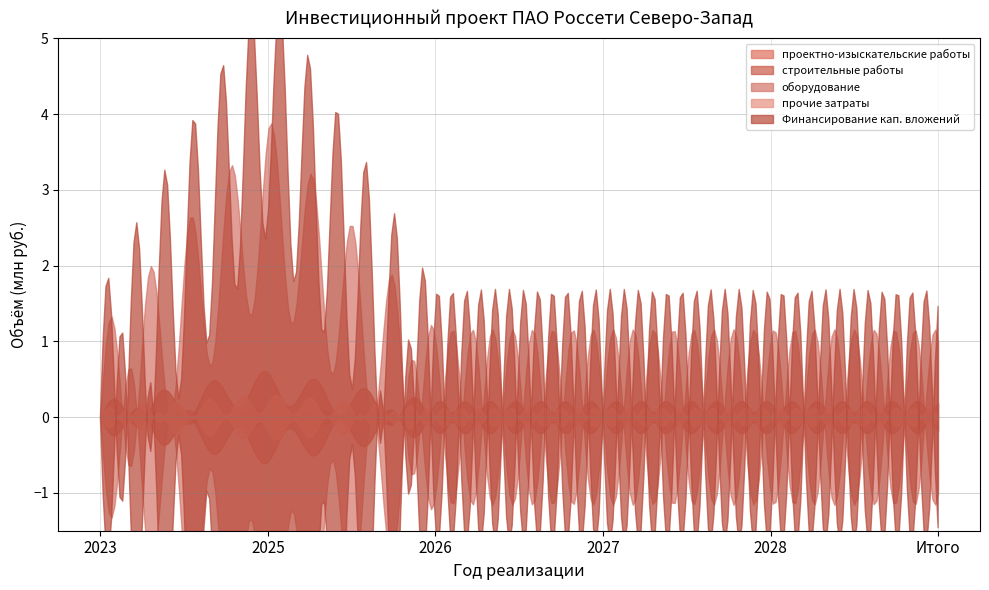

The value of прочие затраты at 2028 is 0.1. True or false?

False